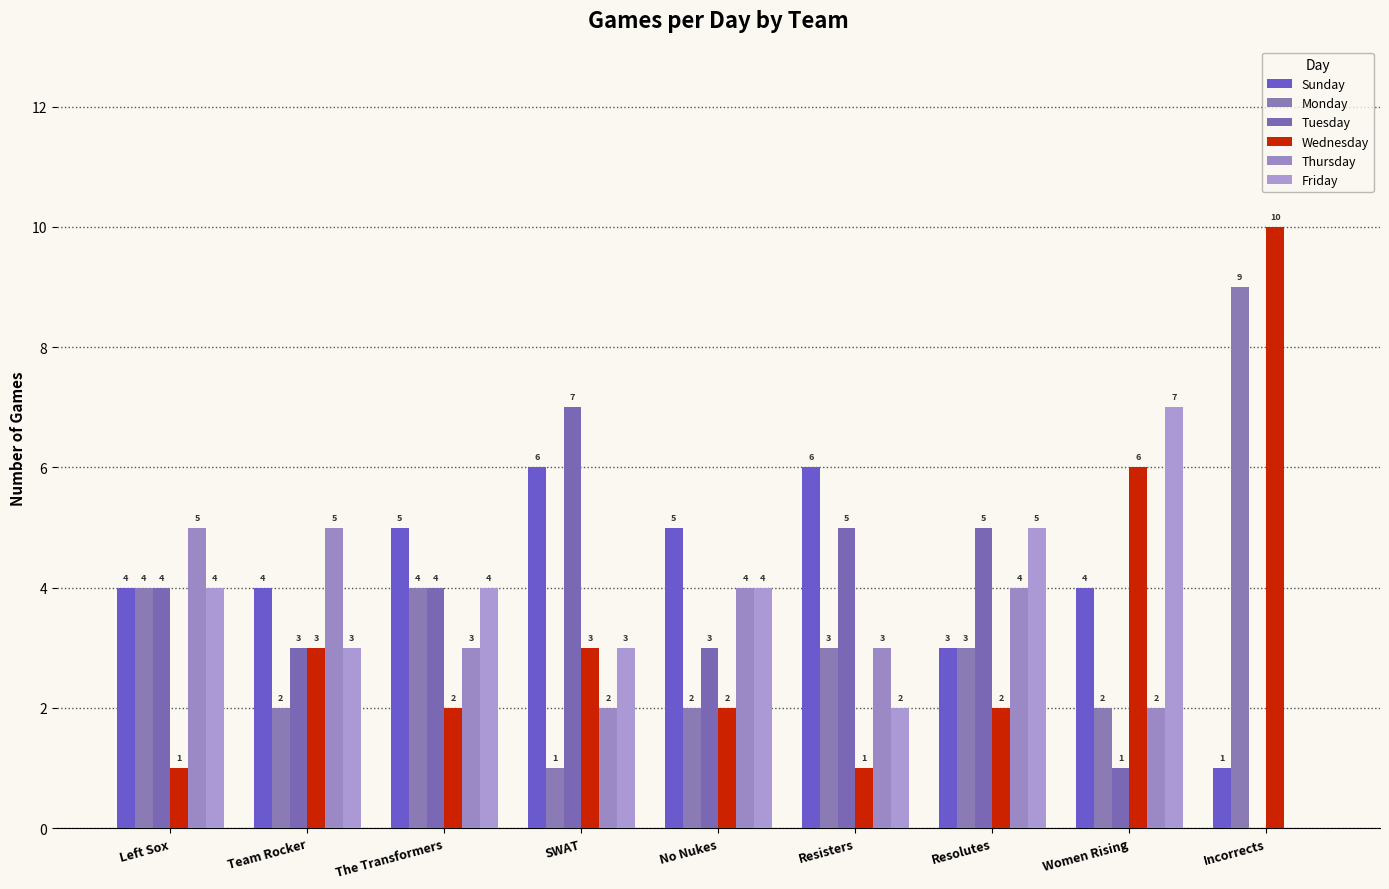

How many groups of bars are there?

9